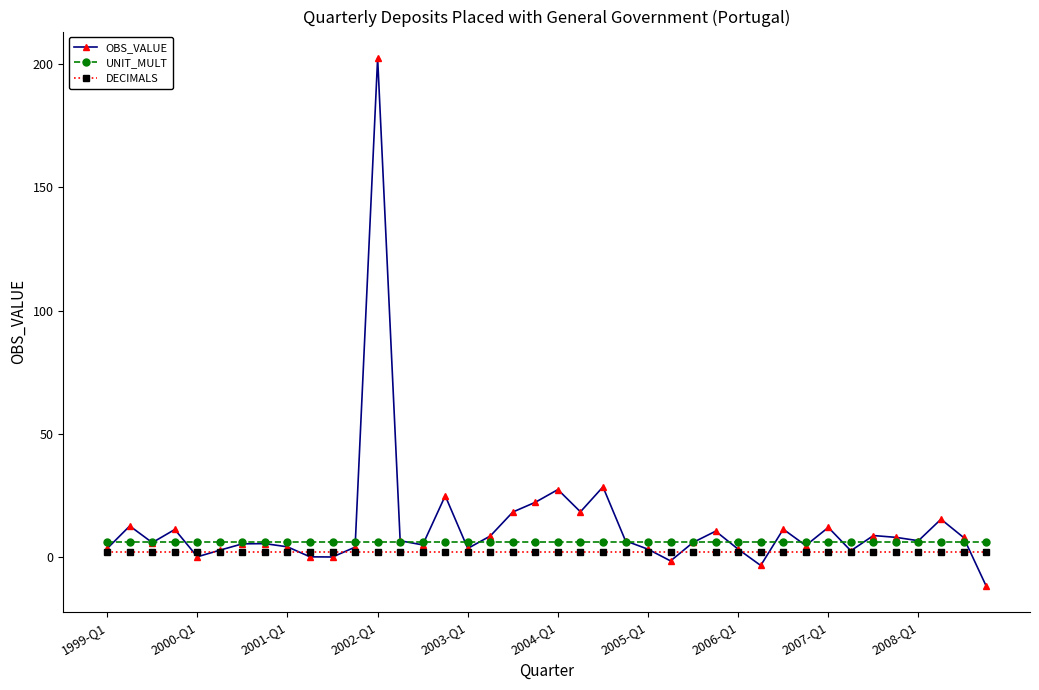

At how many categories does at least one series exceed 171?

1